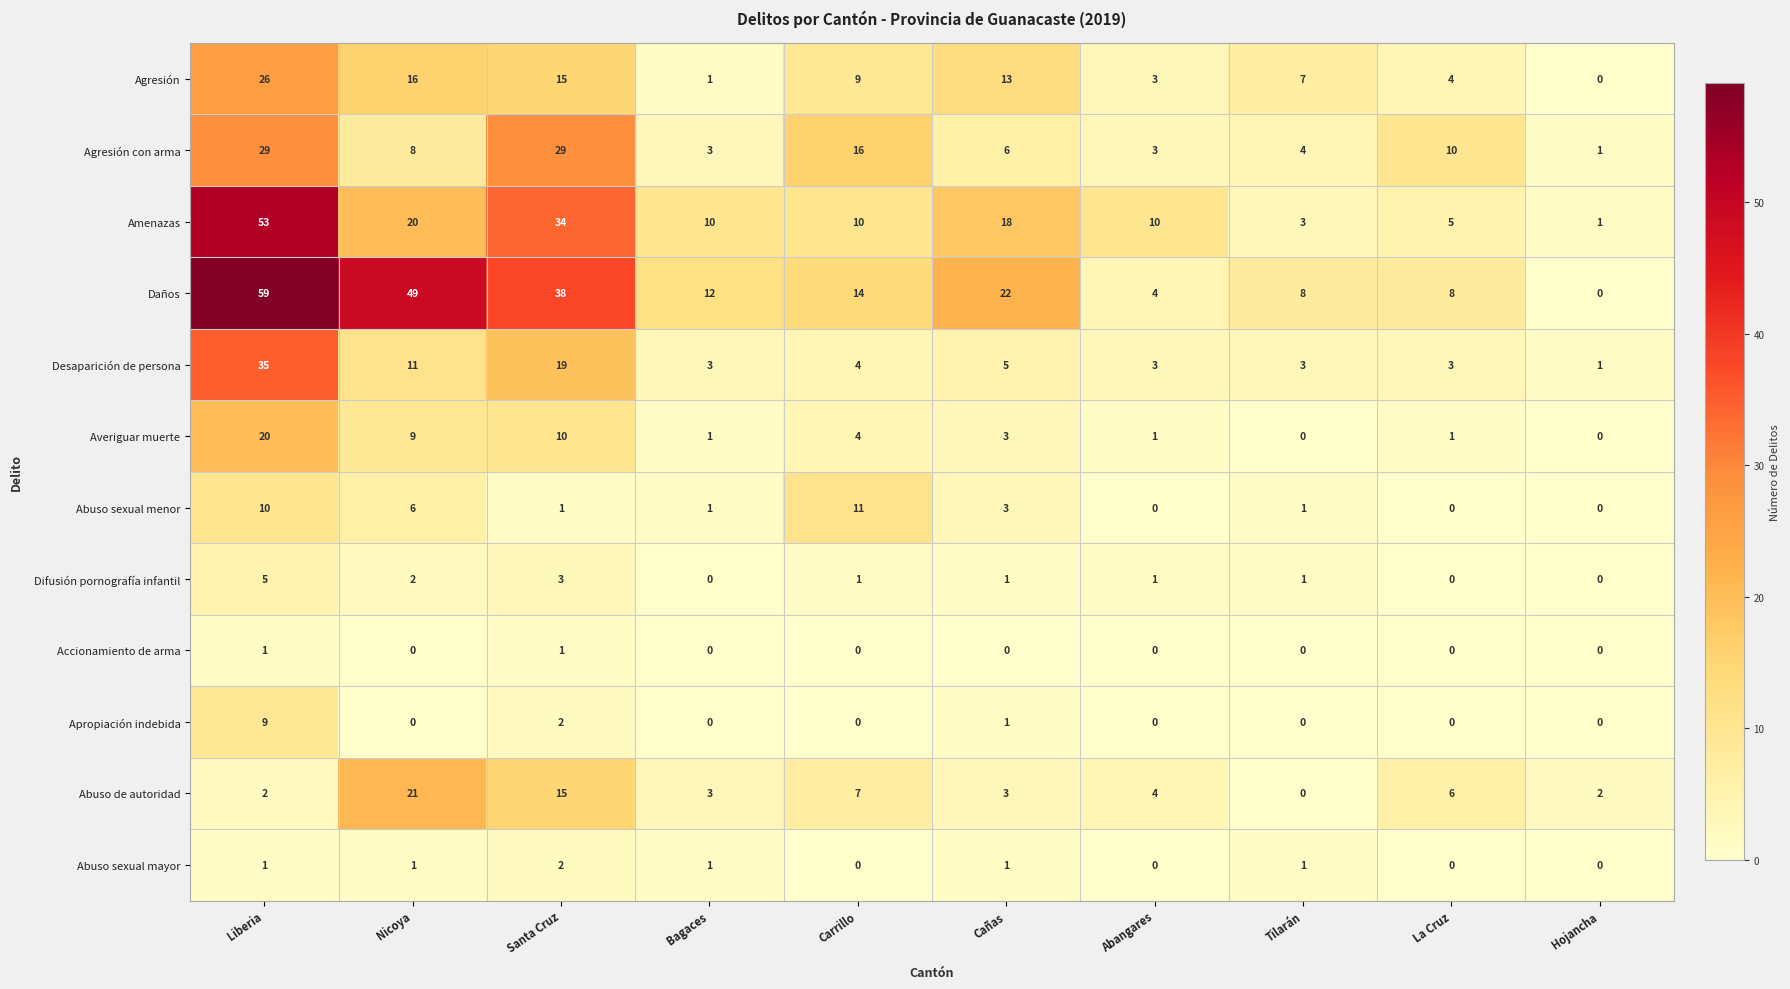

How many data points in Abuso sexual menor are less than 1?

3